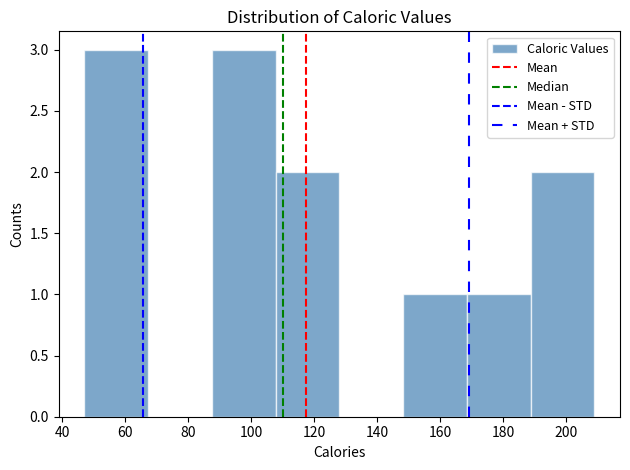

Reading left to right, transcribe this chart: for each bar, give the range it covers on the x-axis and its height. Neither the bar edges nor the heights are printed on the chart, so give them approximately, as read against the axes.

48 to 68: 3
68 to 88: 0
88 to 108: 3
108 to 128: 2
128 to 148: 0
148 to 168: 1
168 to 188: 1
188 to 210: 2